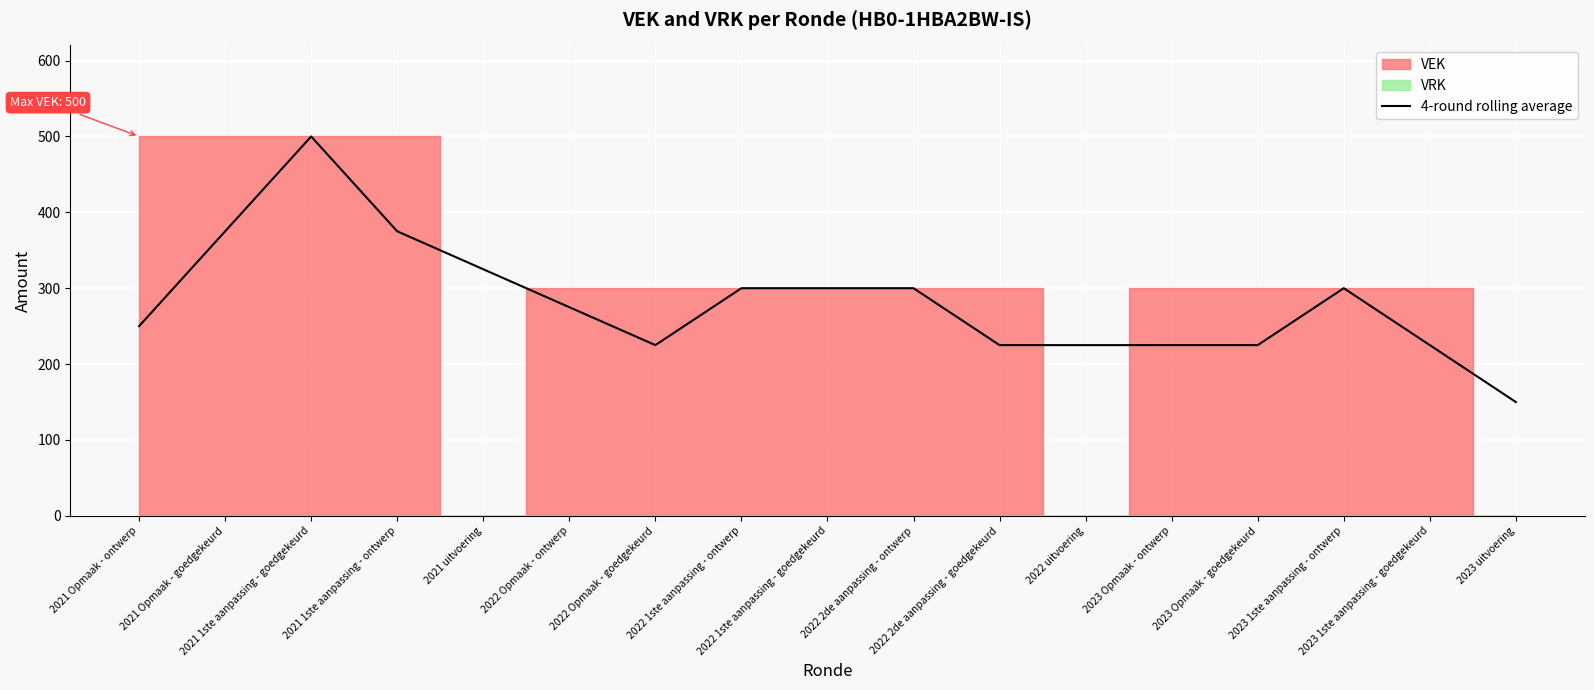

Is it true that the value at 2022 Opmaak - ontwerp is 385?

False